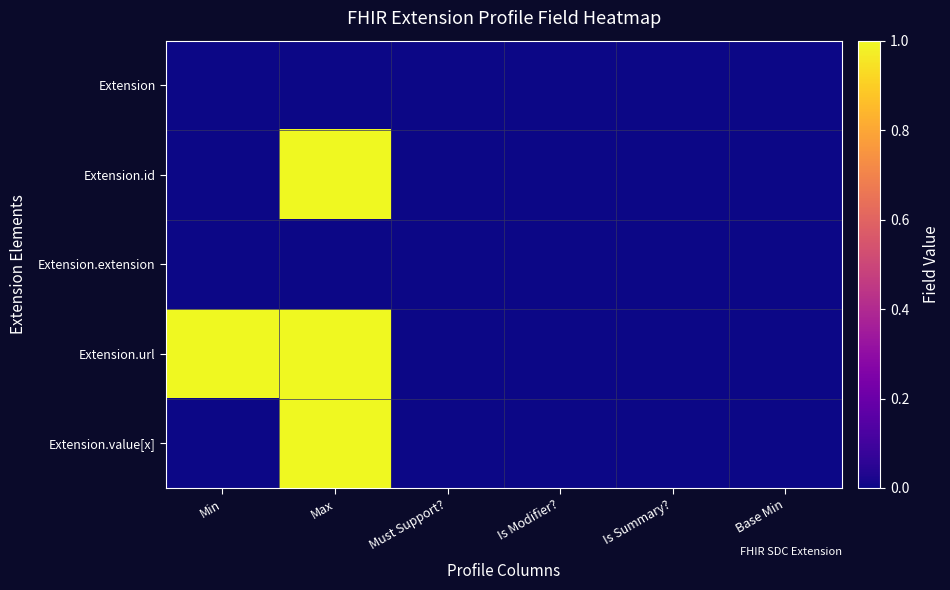

At which category is the sum across all series the highest?

Max